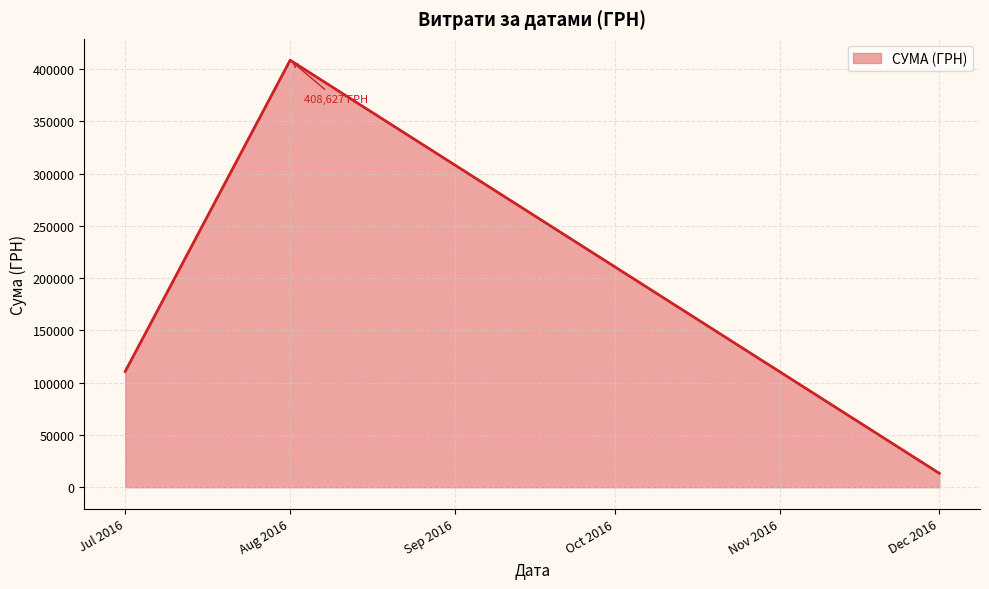

Rank the categories by value from lowest to highest.

Dec 2016, Jul 2016, Aug 2016